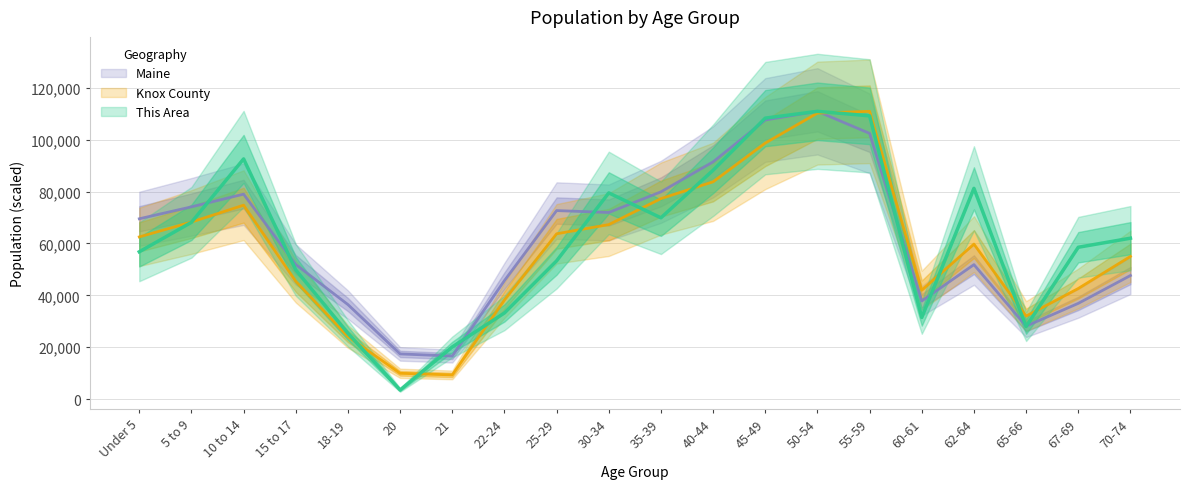

Between 50-54 and 67-69, which series saw the biggest shift?

Maine